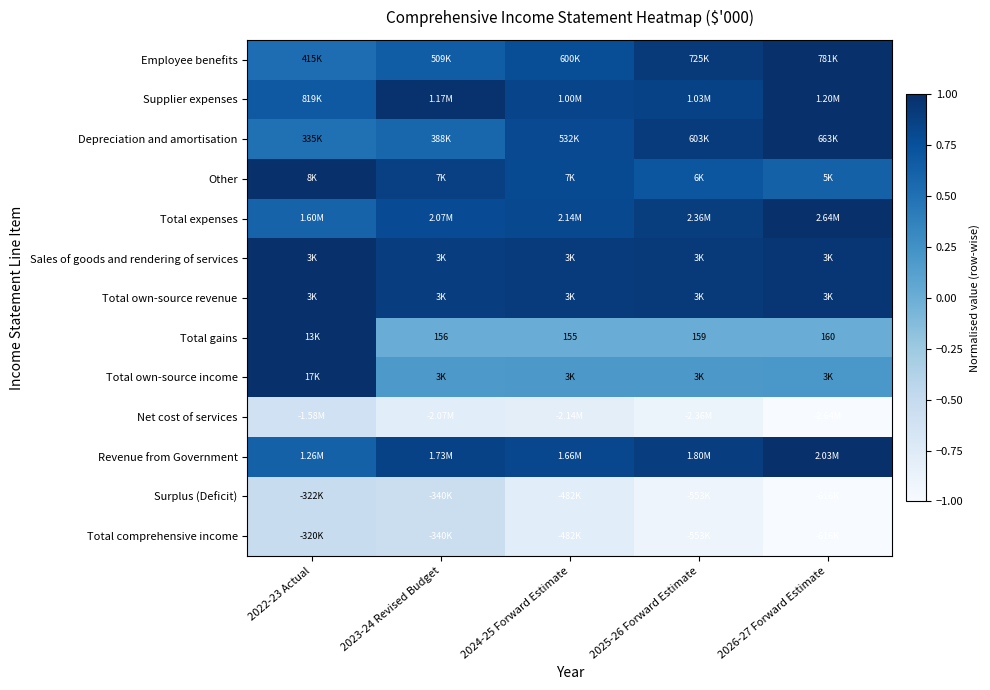

Where is Revenue from Government nearest to the value 0?

2022-23 Actual